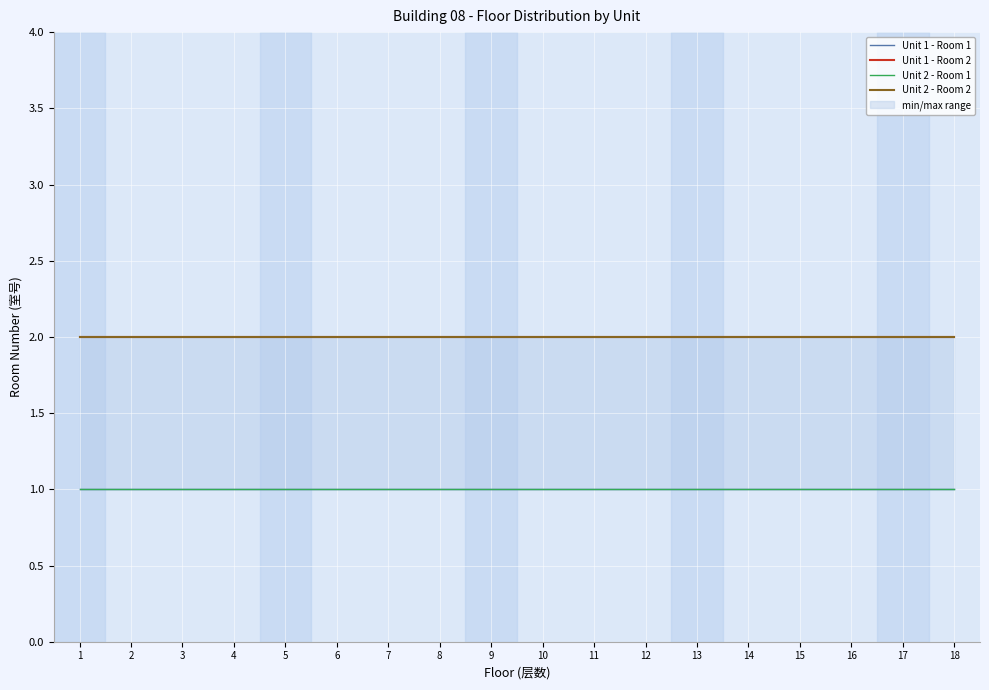

Which series has the widest spread of values?

Unit 1 - Room 1